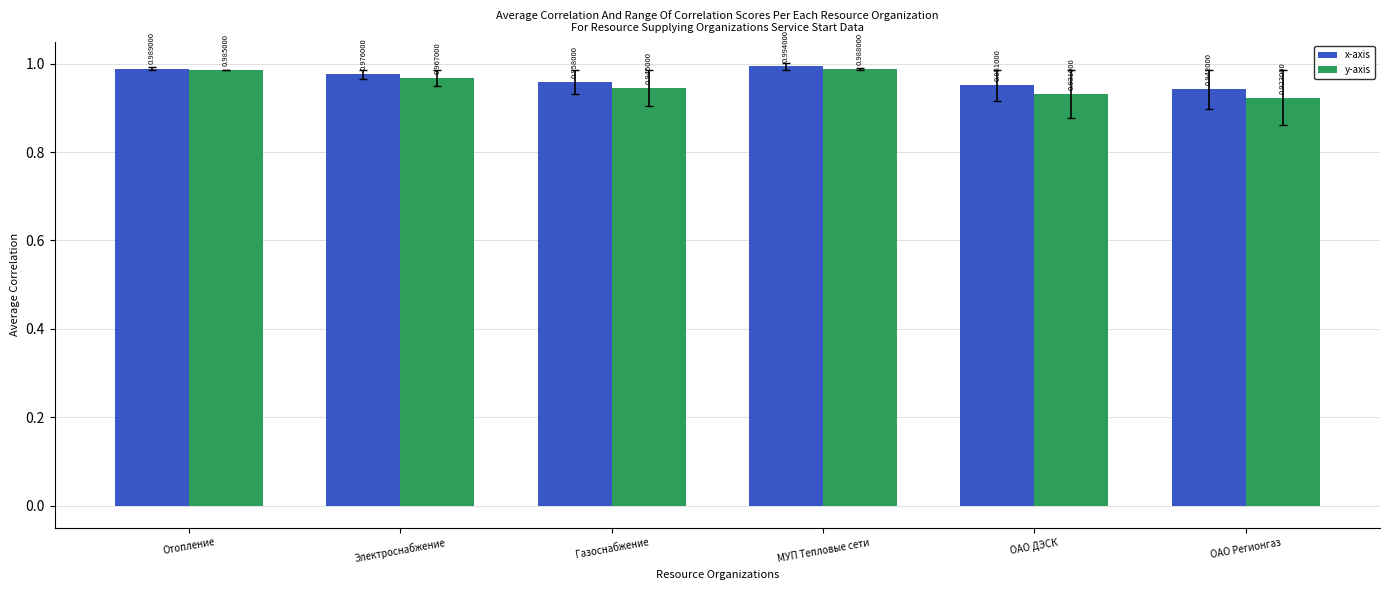

At which category does the chart reach its peak across all series?

МУП Тепловые сети